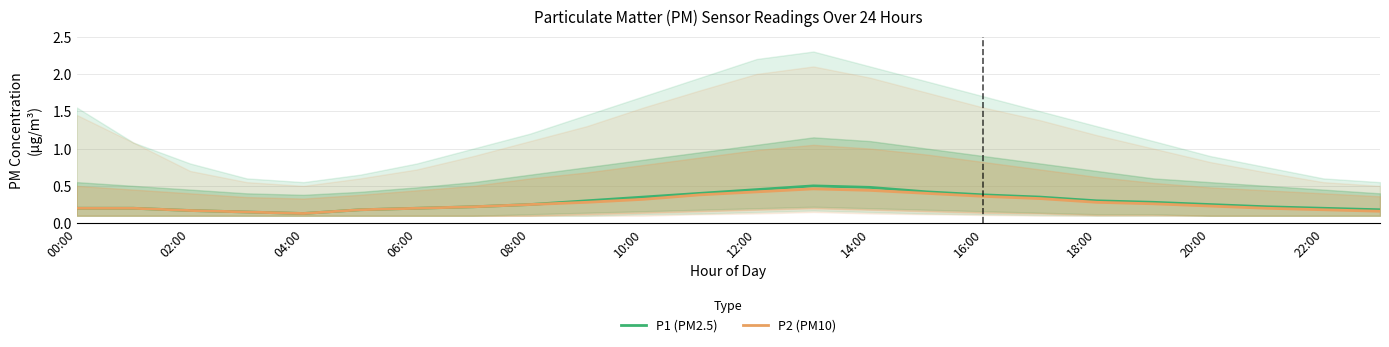

Is it true that P2 (PM10) equals 0.5 at 18:00?

False